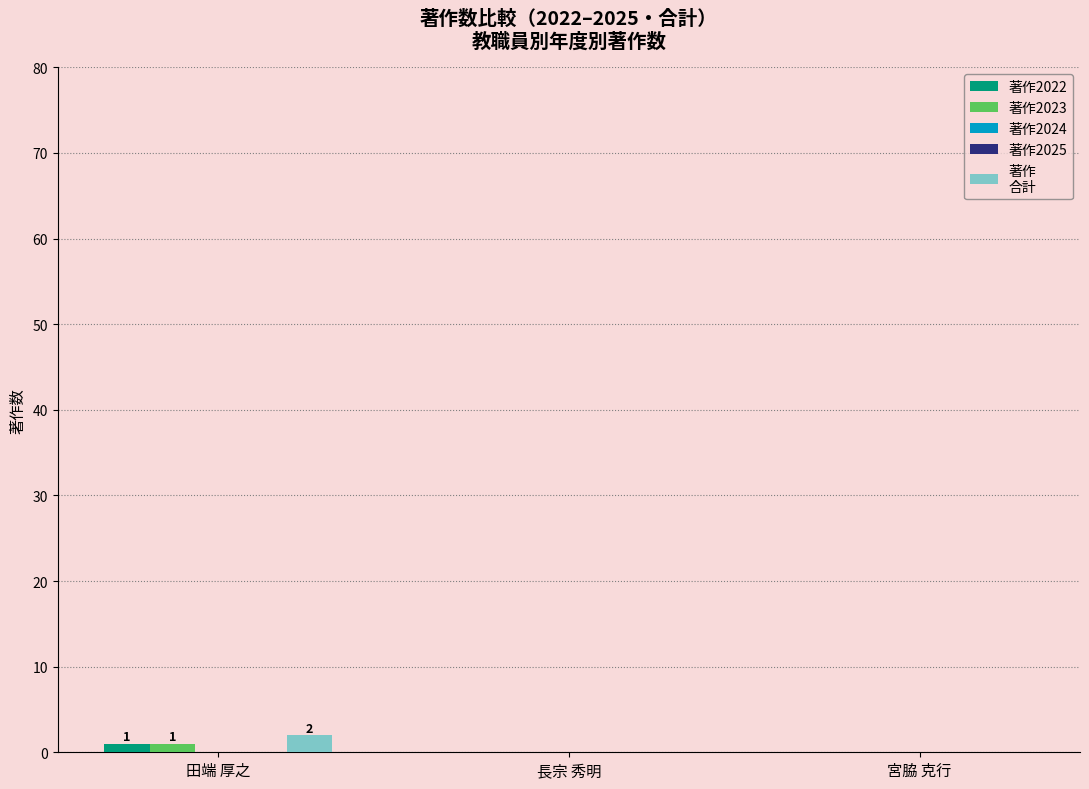

What position from the right is 長宗 秀明?

2